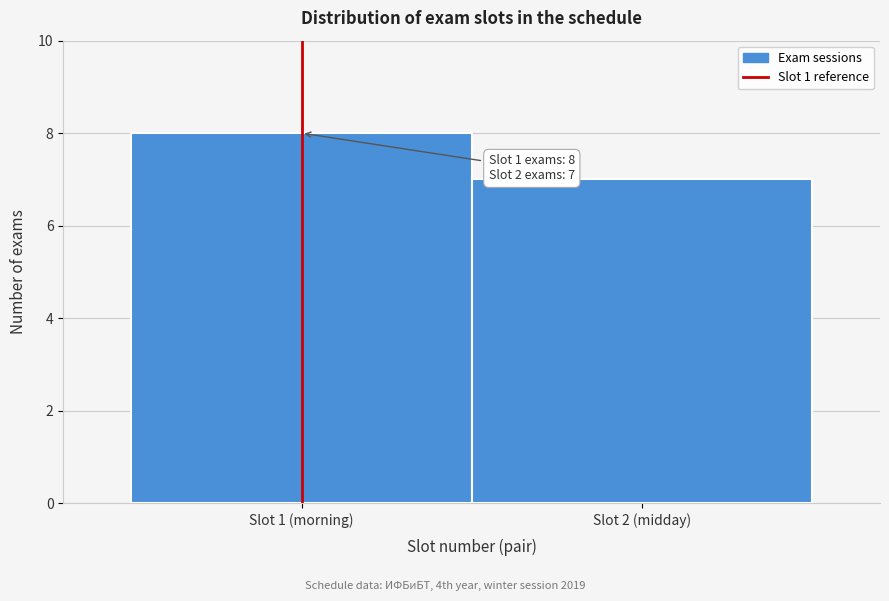

Reading left to right, transcribe all the data shown in this chart.

8	7